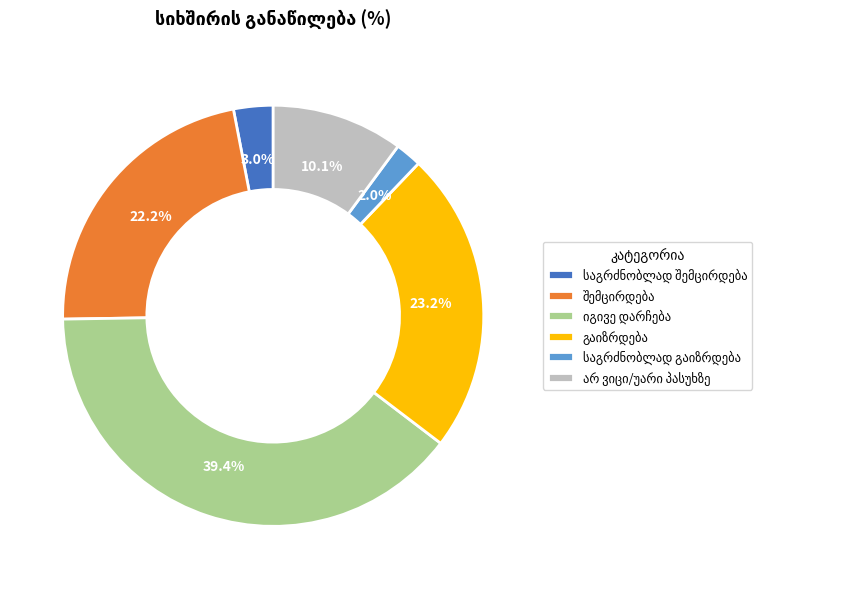

How many segments does this pie chart have?

6